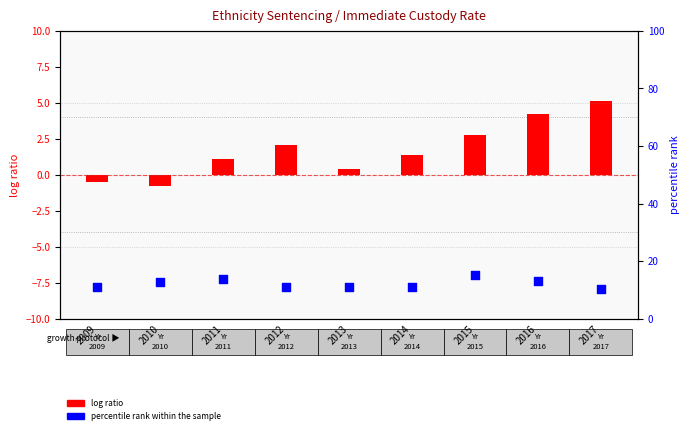

Which series has the largest total across all categories?

percentile rank within the sample